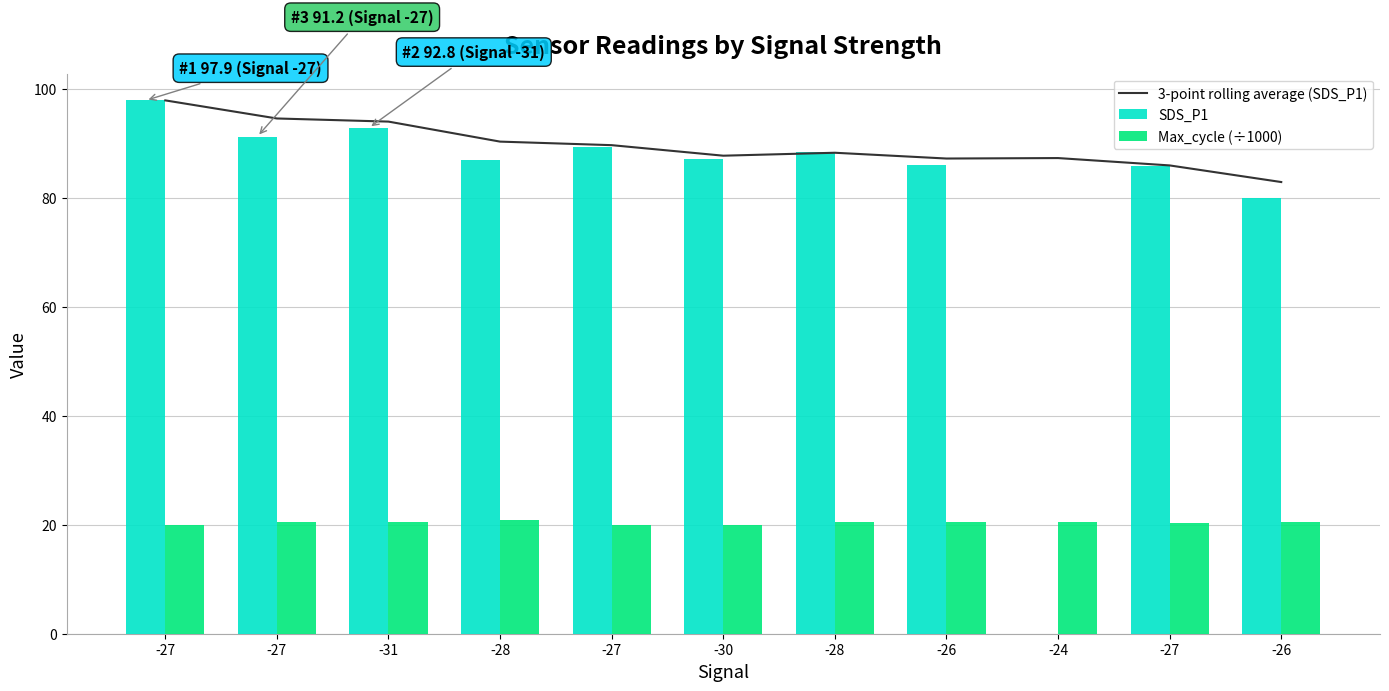

What is the average value of the Max_cycle (÷1000) series?

20.4